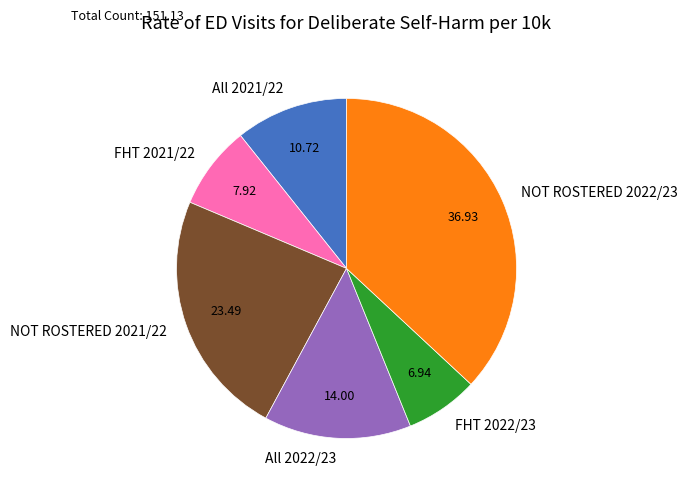

True or false: FHT 2022/23 accounts for 7% of the total.

True